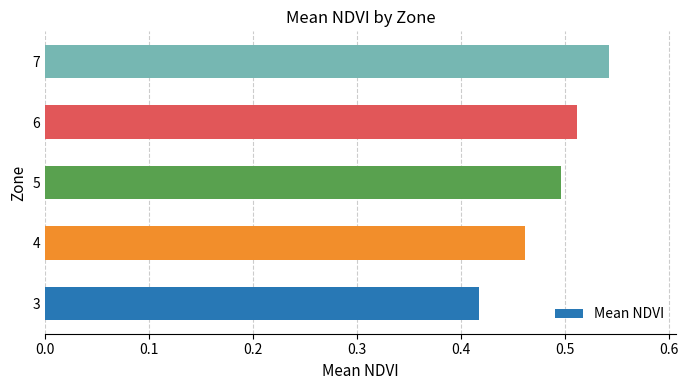

At which category does the chart reach its peak across all series?

7